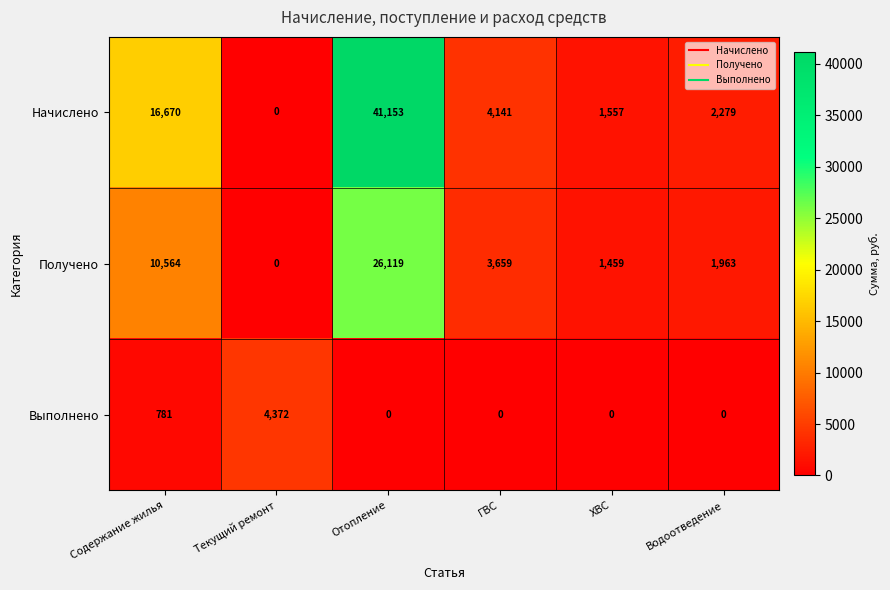

List the series in order of their overall mean, highest first.

Начислено, Получено, Выполнено